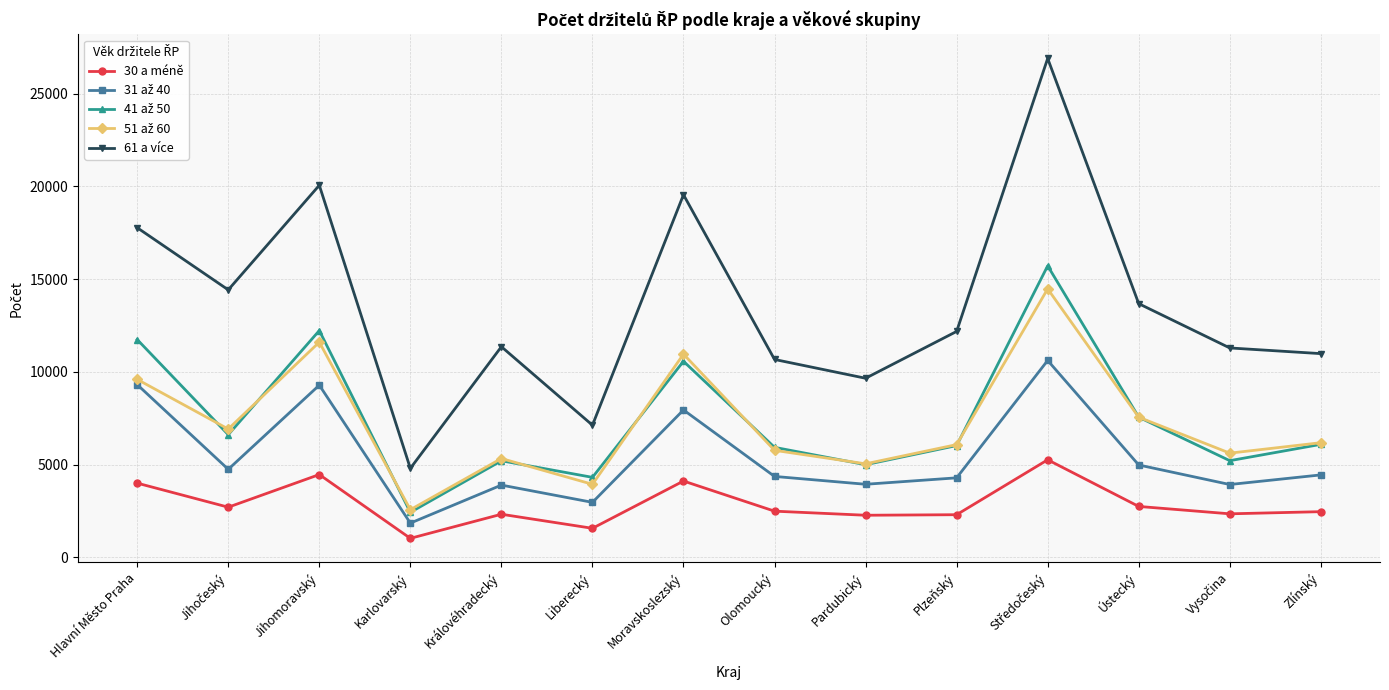

What is the total value across all series at Liberecký?

19908